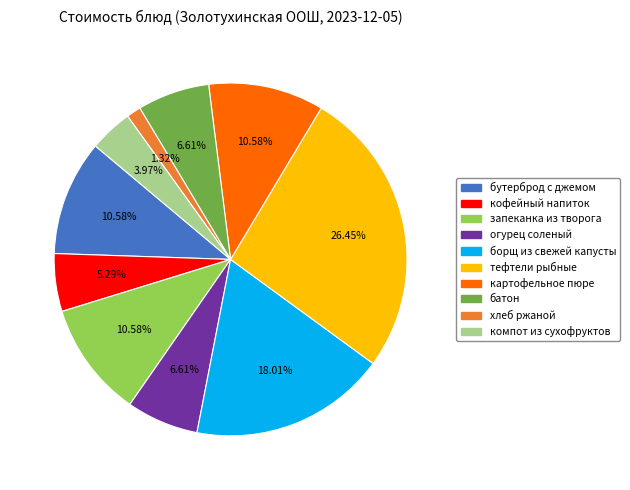

Count the number of slices in the pie.

10